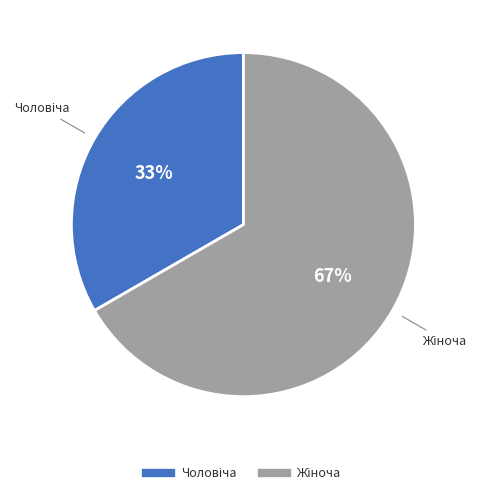

To the nearest percent, what is the average slice percentage?

50%